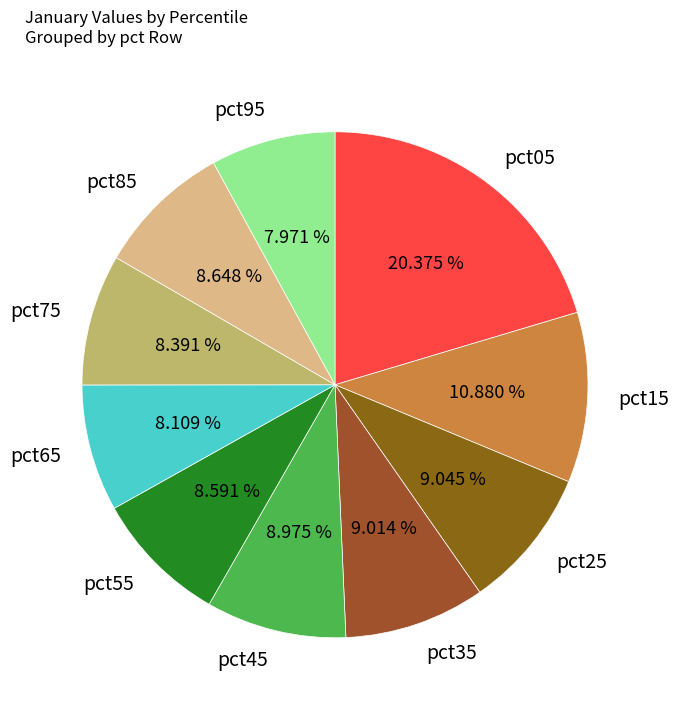

To the nearest percent, what is the difference between the pct15 and pct75 slice percentages?

2%